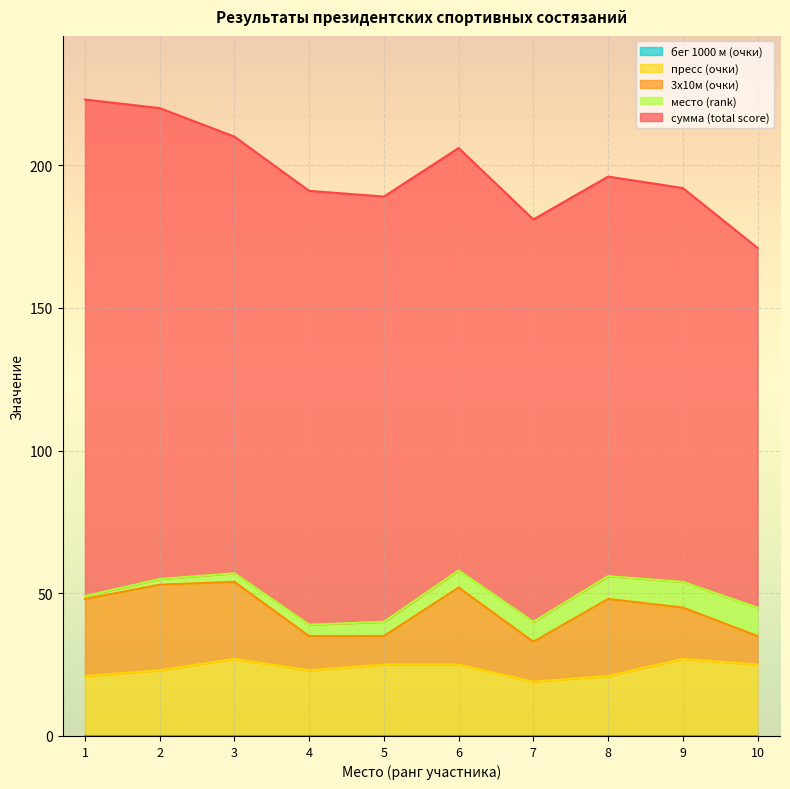

At which label does бег 1000 м (очки) reach its minimum?

1